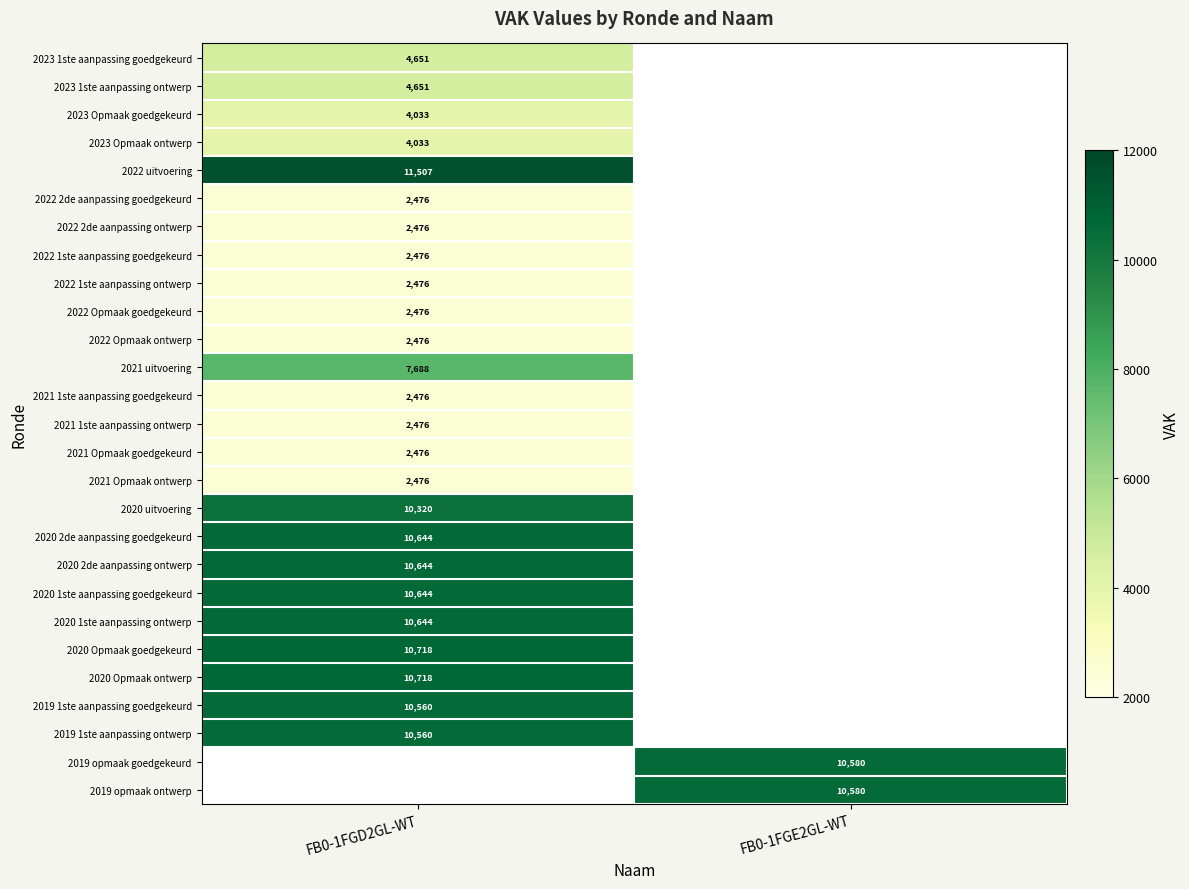

Is the value of 2023 Opmaak goedgekeurd at FB0-1FGD2GL-WT greater than the value of 2020 Opmaak ontwerp at FB0-1FGD2GL-WT?

No